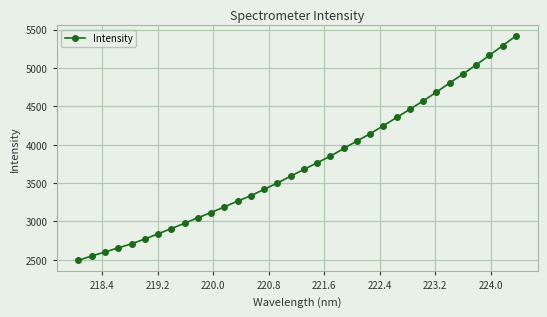

What is the value of the 30th point from the left?

4921.9